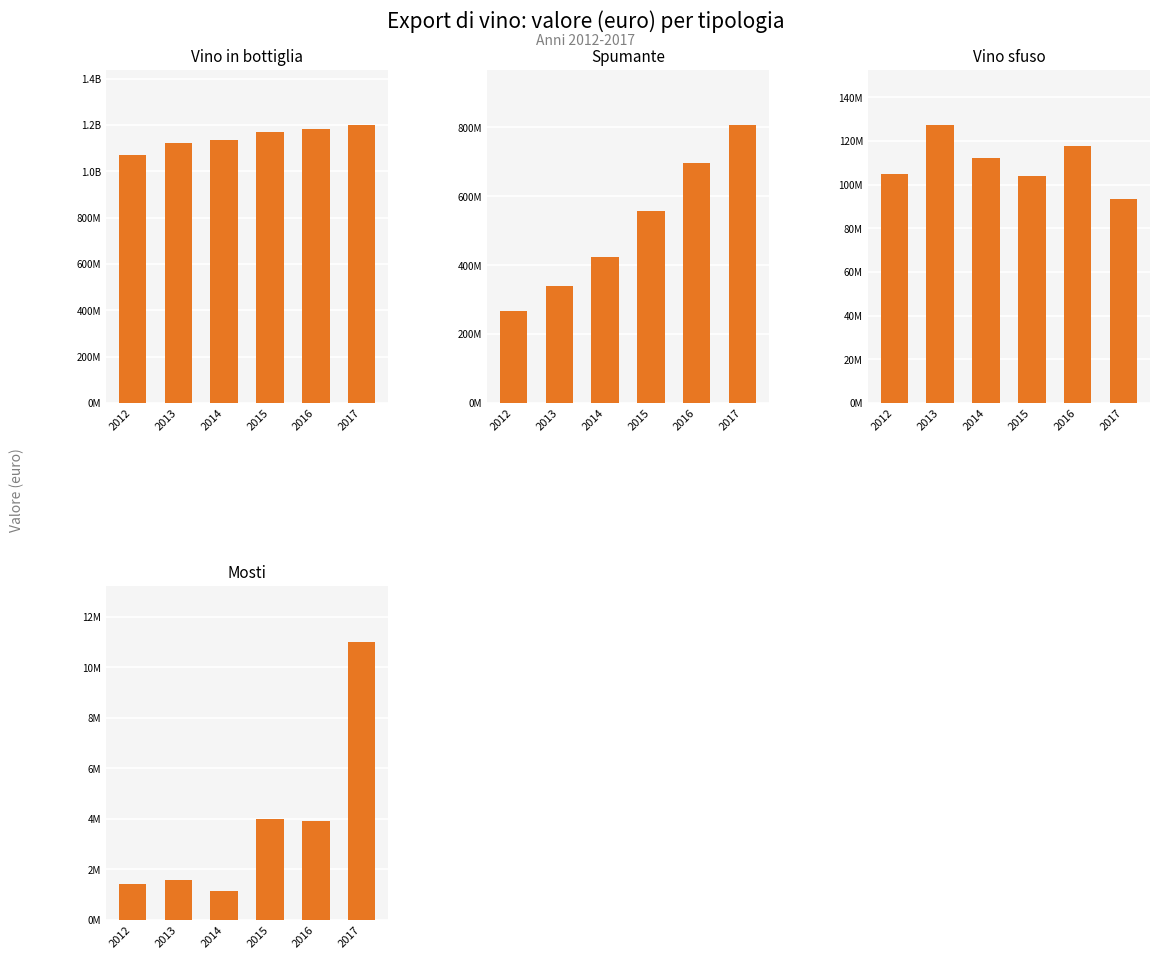

List the labels in order of Vino in bottiglia value, smallest first.

2012, 2013, 2014, 2015, 2016, 2017